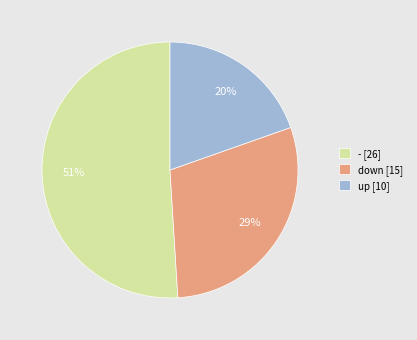

To the nearest percent, what is the difference between the largest and smallest slice percentages?

31%